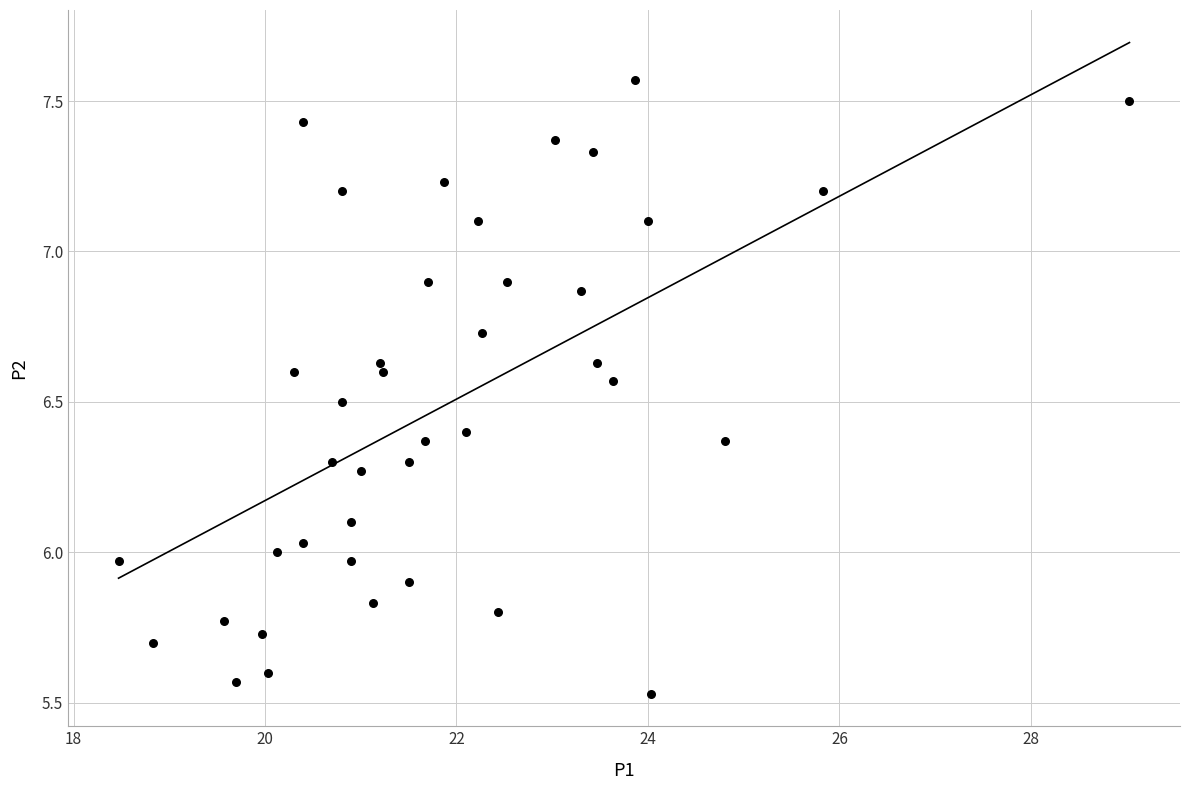

What is the range of X values (max minus min)?

10.6